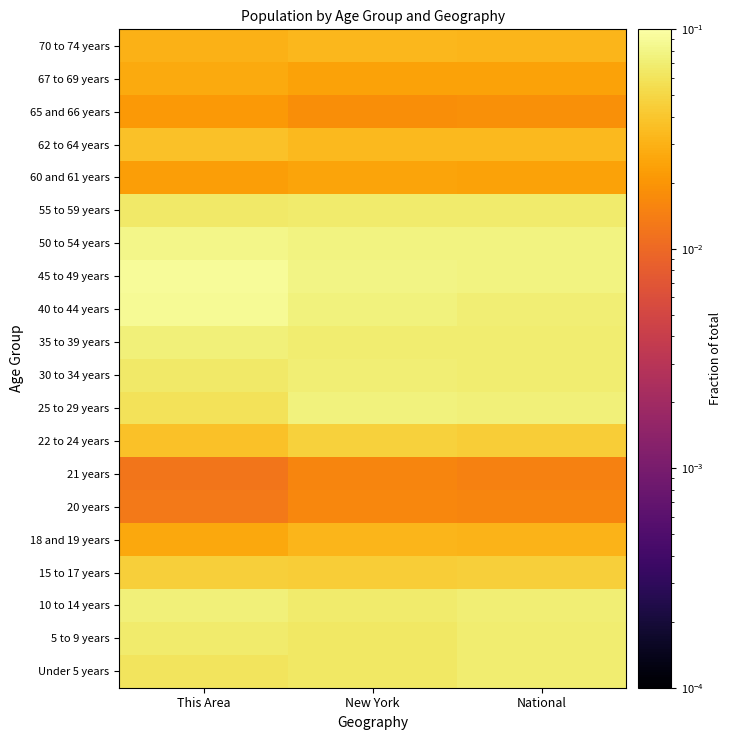

What is the maximum value shown in the chart?

0.1